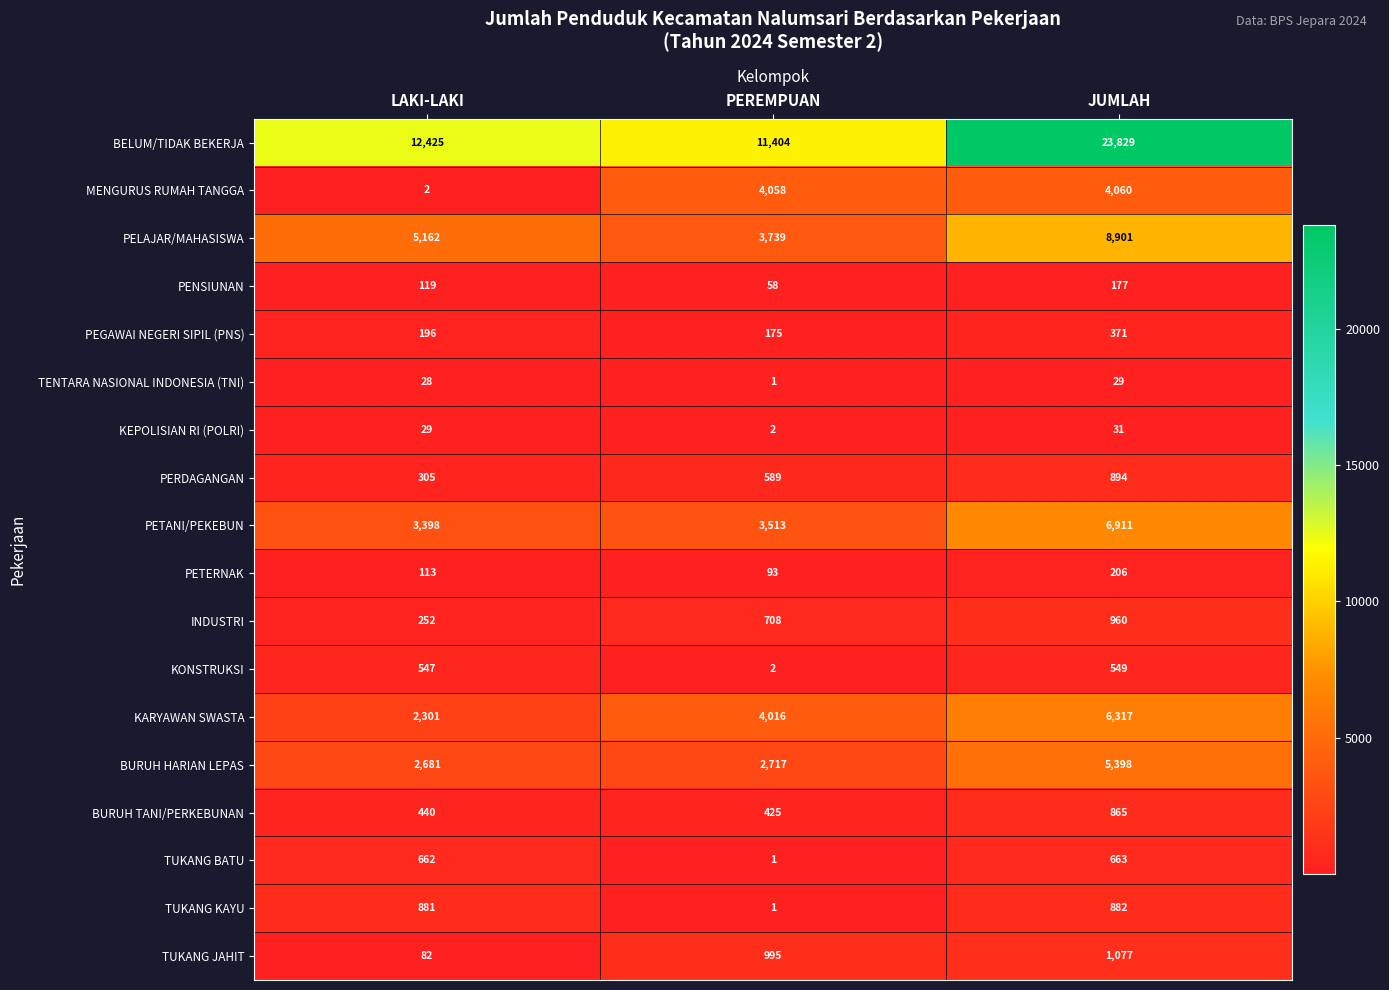

How many categories are shown in the chart?

3